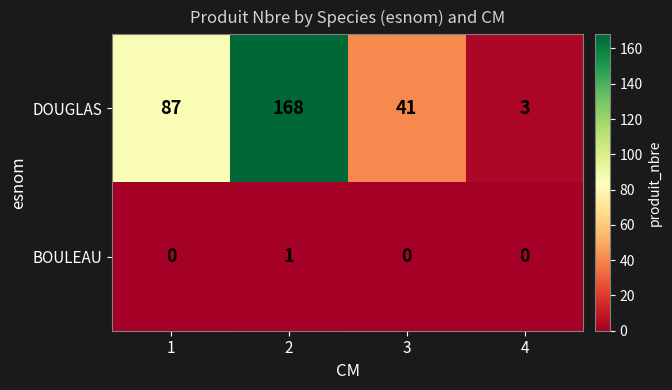

Which series has the largest total across all categories?

DOUGLAS